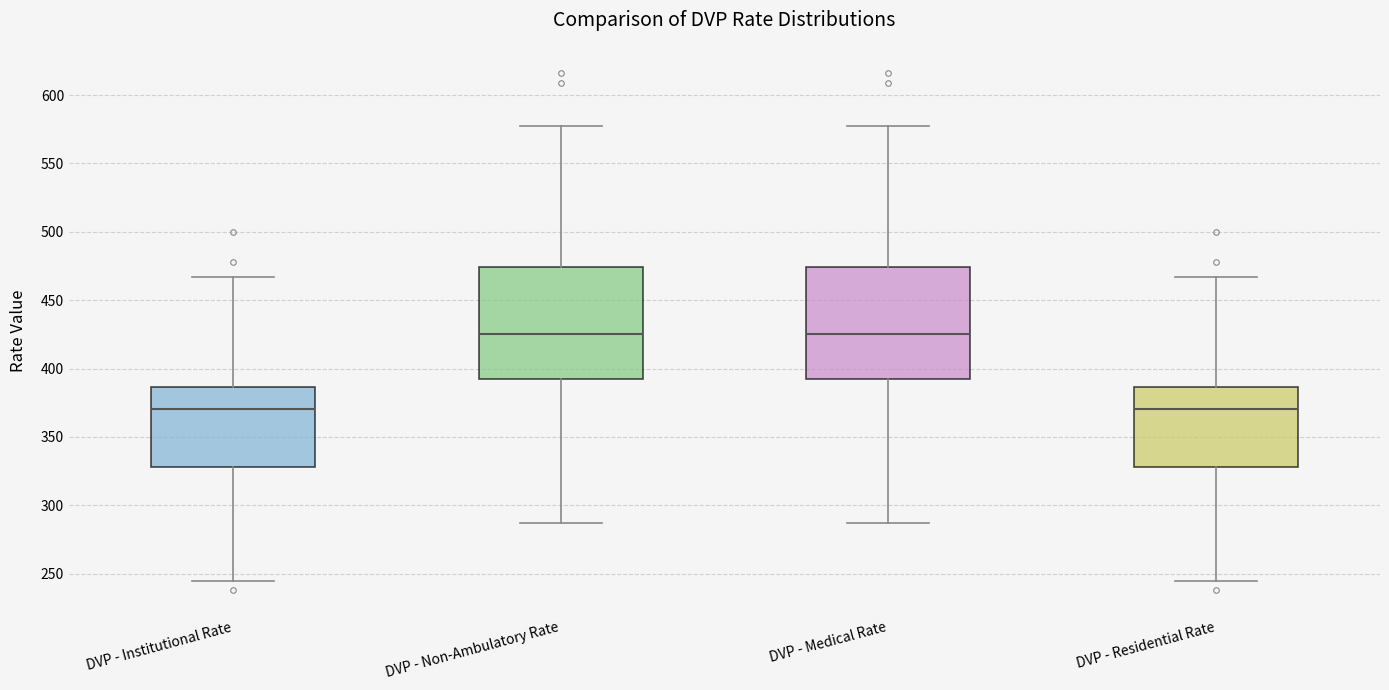

Where is the upper edge of the box for DVP - Non-Ambulatory Rate on the y-axis? The values are not printed on the chart, so give them approximately, as read against the axis.

475